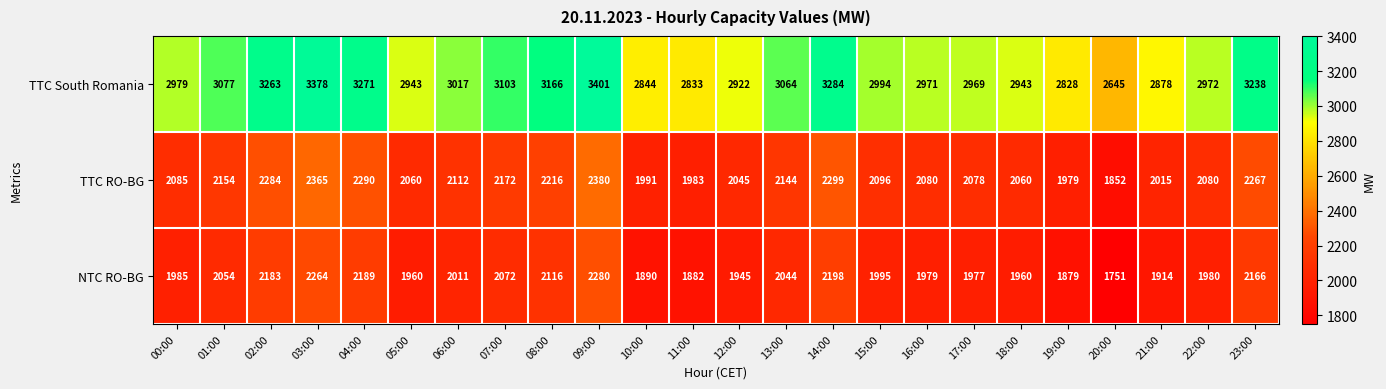

Which category has the highest value in the NTC RO-BG series?

09:00